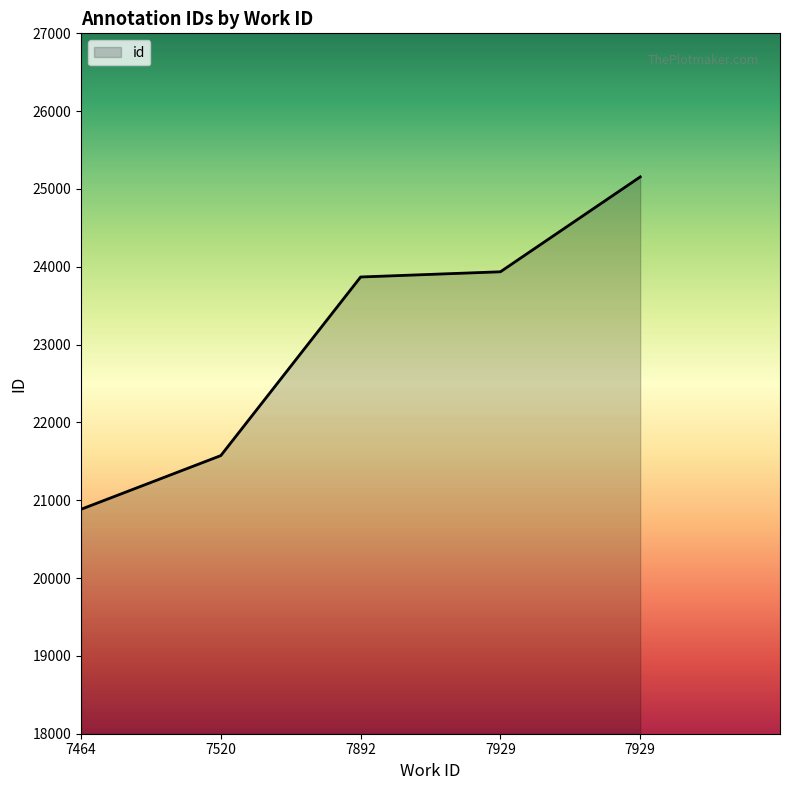

True or false: the data has more than 0 interior local peaks.

False